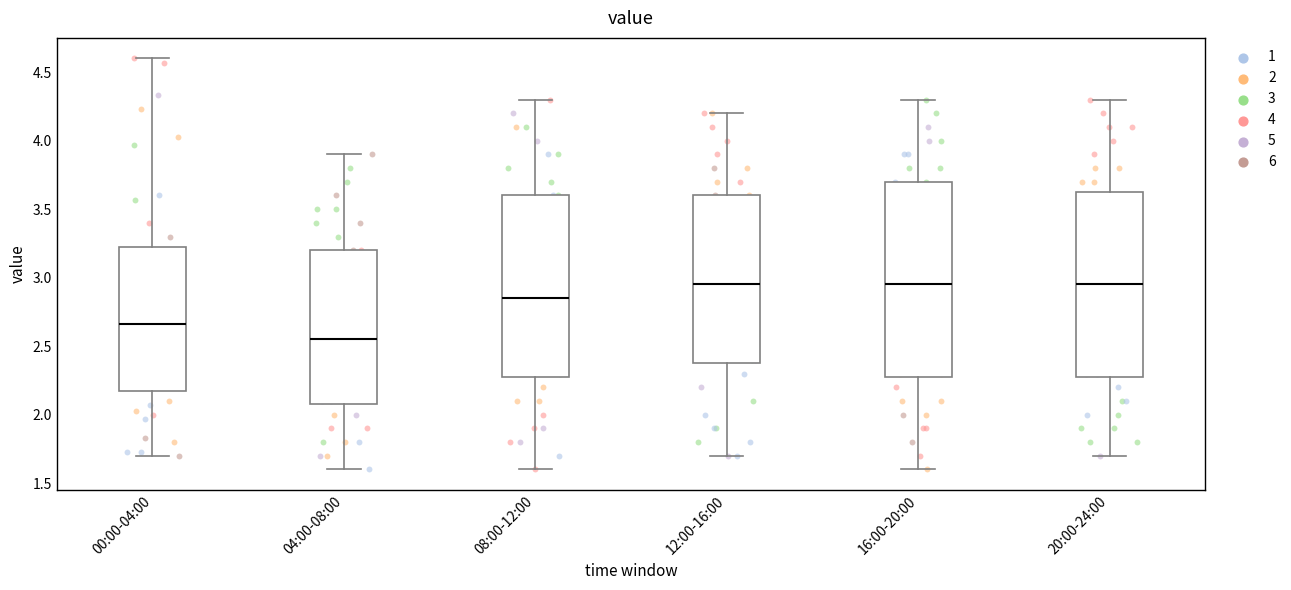

Reading left to right, read every box against the y-axis: the position of its median line, the range the box covers, and the ends of its whiskers. The values are not printed on the chart, so give them approximately, as read against the axis.

00:00-04:00: median 2.65, box 2.20 to 3.25, whiskers 1.70 to 4.60
04:00-08:00: median 2.55, box 2.10 to 3.20, whiskers 1.60 to 3.90
08:00-12:00: median 2.85, box 2.30 to 3.60, whiskers 1.60 to 4.30
12:00-16:00: median 2.95, box 2.40 to 3.60, whiskers 1.70 to 4.20
16:00-20:00: median 2.95, box 2.30 to 3.70, whiskers 1.60 to 4.30
20:00-24:00: median 2.95, box 2.30 to 3.65, whiskers 1.70 to 4.30